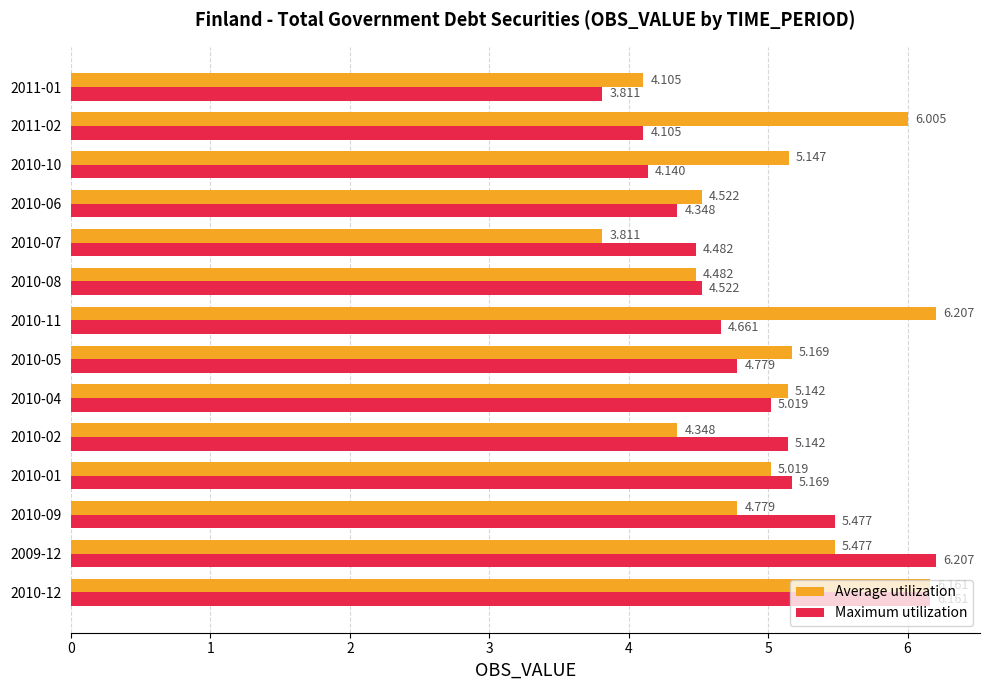

List the series in order of their overall mean, lowest first.

Maximum utilization, Average utilization